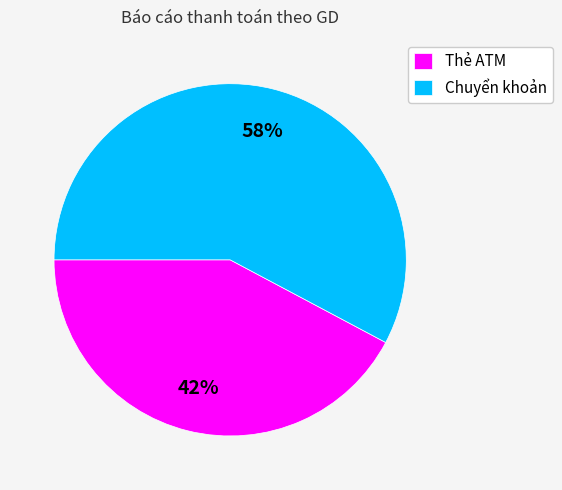

What is the ratio of the value at Chuyển khoản to the value at Thẻ ATM?

1.4